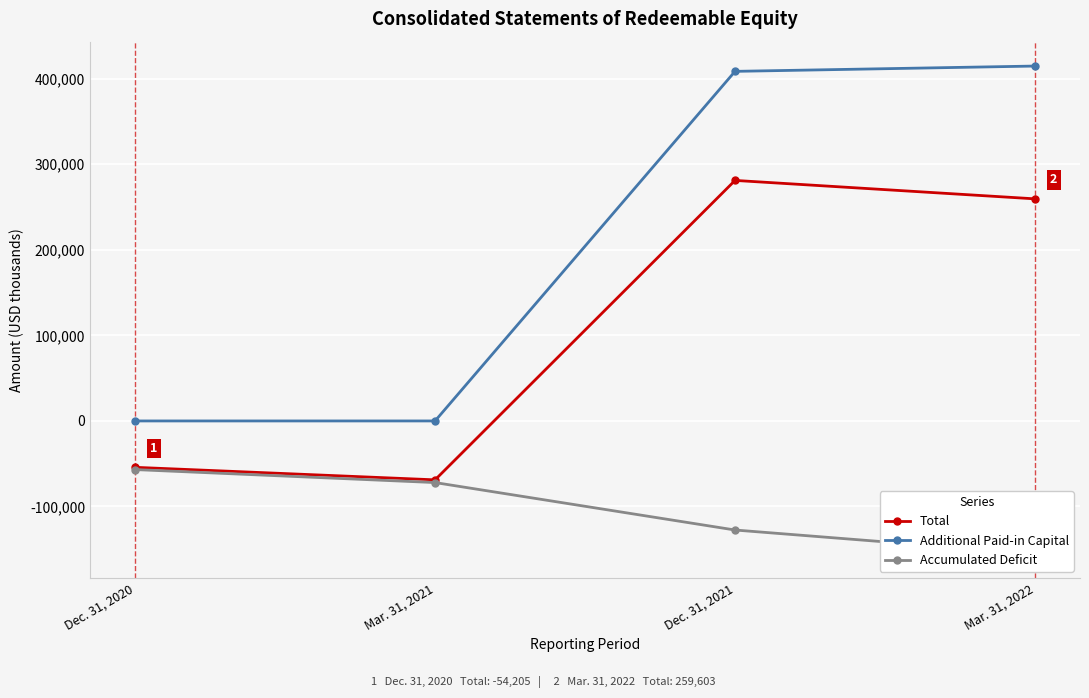

How many values in Total are above zero?

2